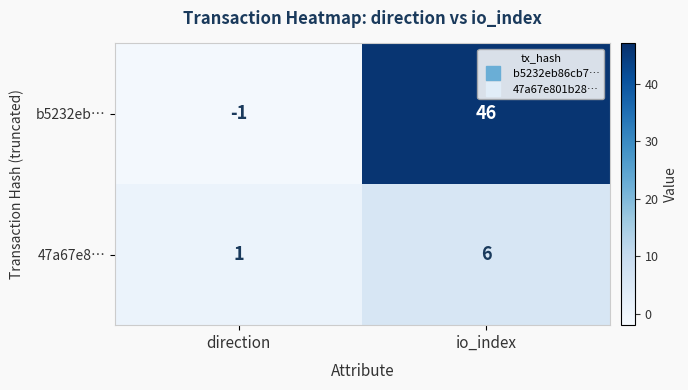

Which series has the largest total across all categories?

b5232eb…